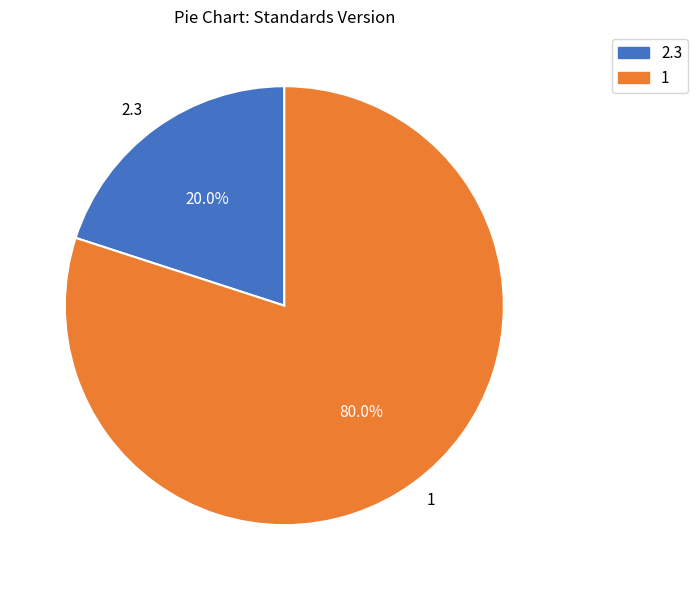

Approximately how many times larger is the value at 1 compared to 2.3?

4.0